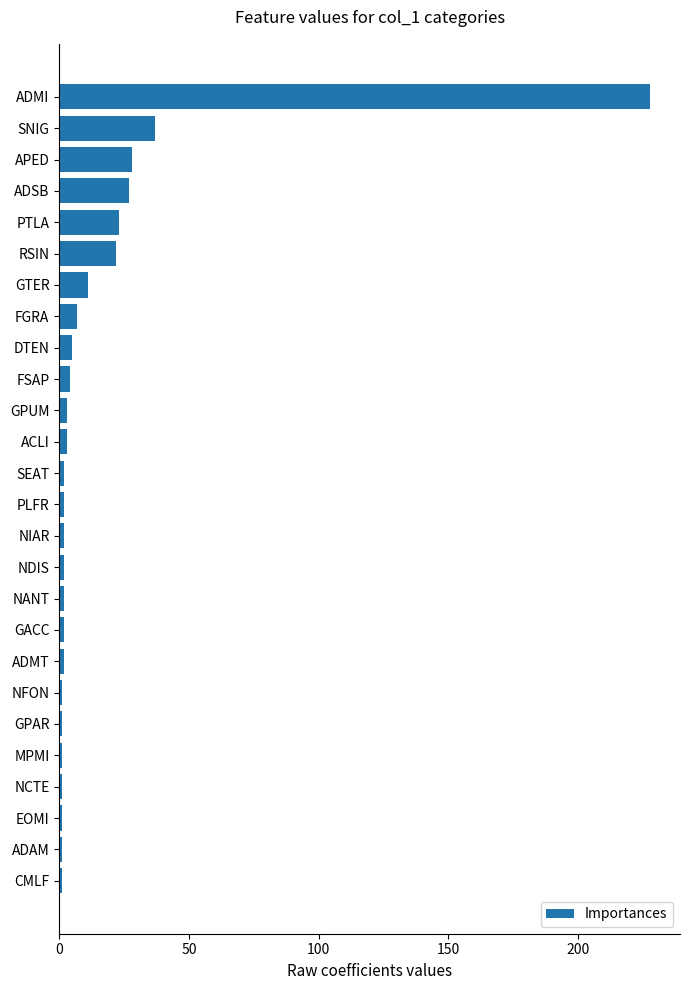

The value at PTLA is 33. True or false?

False